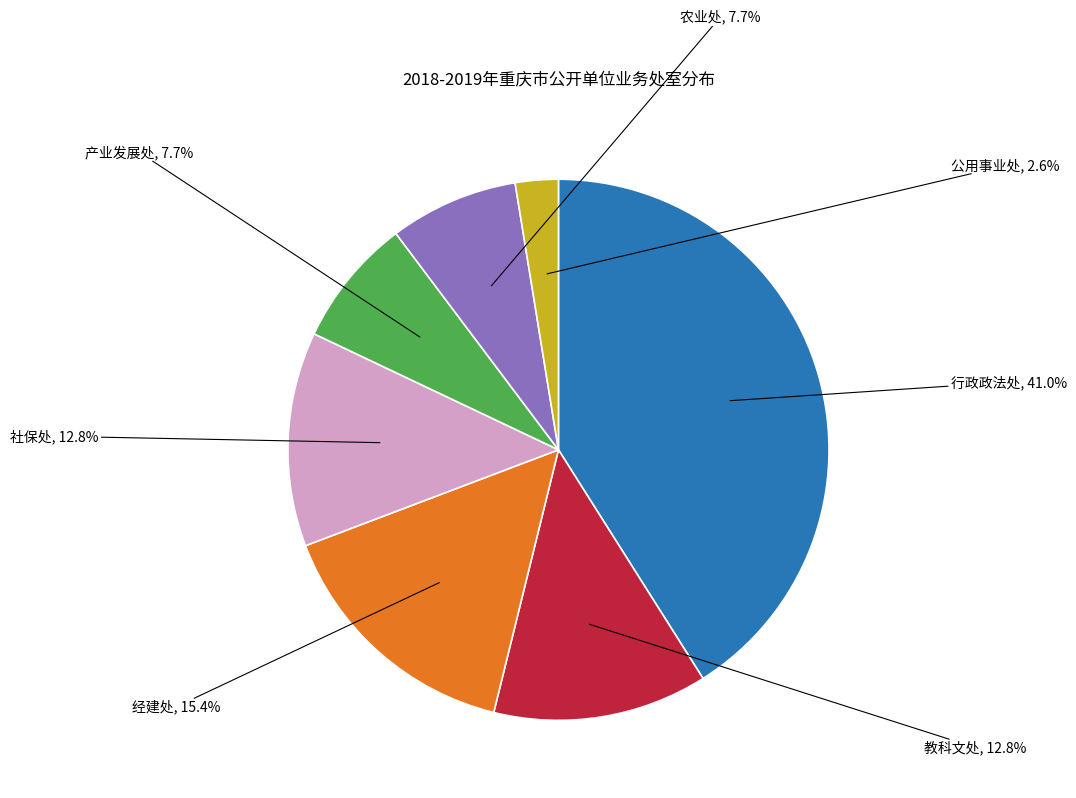

Does any single category account for the majority?

No